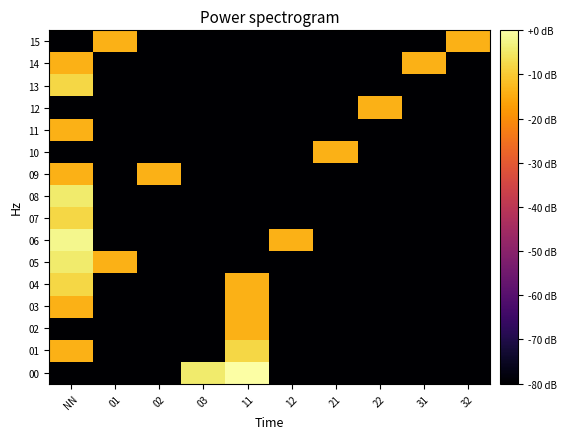

Reading left to right, what are all the values shown in this chart?

00: NN=-80.0	01=-80.0	02=-80.0	03=-4.4	11=0.0	12=-80.0	21=-80.0	22=-80.0	31=-80.0	32=-80.0
01: NN=-14.0	01=-80.0	02=-80.0	03=-80.0	11=-8.0	12=-80.0	21=-80.0	22=-80.0	31=-80.0	32=-80.0
02: NN=-80.0	01=-80.0	02=-80.0	03=-80.0	11=-14.0	12=-80.0	21=-80.0	22=-80.0	31=-80.0	32=-80.0
03: NN=-14.0	01=-80.0	02=-80.0	03=-80.0	11=-14.0	12=-80.0	21=-80.0	22=-80.0	31=-80.0	32=-80.0
04: NN=-8.0	01=-80.0	02=-80.0	03=-80.0	11=-14.0	12=-80.0	21=-80.0	22=-80.0	31=-80.0	32=-80.0
05: NN=-4.4	01=-14.0	02=-80.0	03=-80.0	11=-80.0	12=-80.0	21=-80.0	22=-80.0	31=-80.0	32=-80.0
06: NN=-1.9	01=-80.0	02=-80.0	03=-80.0	11=-80.0	12=-14.0	21=-80.0	22=-80.0	31=-80.0	32=-80.0
07: NN=-8.0	01=-80.0	02=-80.0	03=-80.0	11=-80.0	12=-80.0	21=-80.0	22=-80.0	31=-80.0	32=-80.0
08: NN=-4.4	01=-80.0	02=-80.0	03=-80.0	11=-80.0	12=-80.0	21=-80.0	22=-80.0	31=-80.0	32=-80.0
09: NN=-14.0	01=-80.0	02=-14.0	03=-80.0	11=-80.0	12=-80.0	21=-80.0	22=-80.0	31=-80.0	32=-80.0
10: NN=-80.0	01=-80.0	02=-80.0	03=-80.0	11=-80.0	12=-80.0	21=-14.0	22=-80.0	31=-80.0	32=-80.0
11: NN=-14.0	01=-80.0	02=-80.0	03=-80.0	11=-80.0	12=-80.0	21=-80.0	22=-80.0	31=-80.0	32=-80.0
12: NN=-80.0	01=-80.0	02=-80.0	03=-80.0	11=-80.0	12=-80.0	21=-80.0	22=-14.0	31=-80.0	32=-80.0
13: NN=-8.0	01=-80.0	02=-80.0	03=-80.0	11=-80.0	12=-80.0	21=-80.0	22=-80.0	31=-80.0	32=-80.0
14: NN=-14.0	01=-80.0	02=-80.0	03=-80.0	11=-80.0	12=-80.0	21=-80.0	22=-80.0	31=-14.0	32=-80.0
15: NN=-80.0	01=-14.0	02=-80.0	03=-80.0	11=-80.0	12=-80.0	21=-80.0	22=-80.0	31=-80.0	32=-14.0